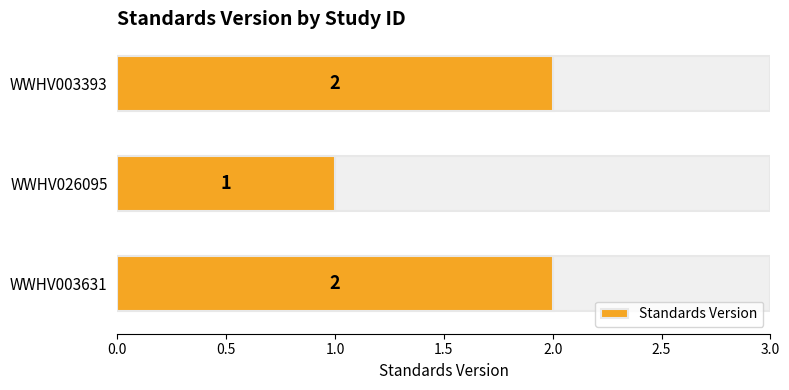

True or false: the data shows 2 at WWHV003393.

True